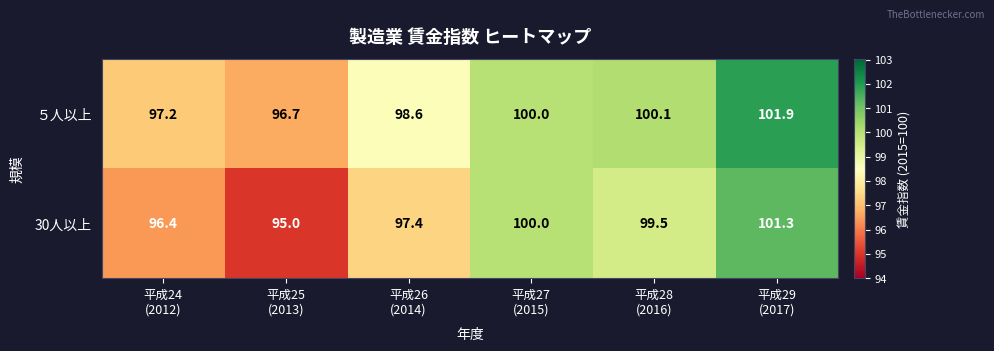

Which series has the largest total across all categories?

５人以上